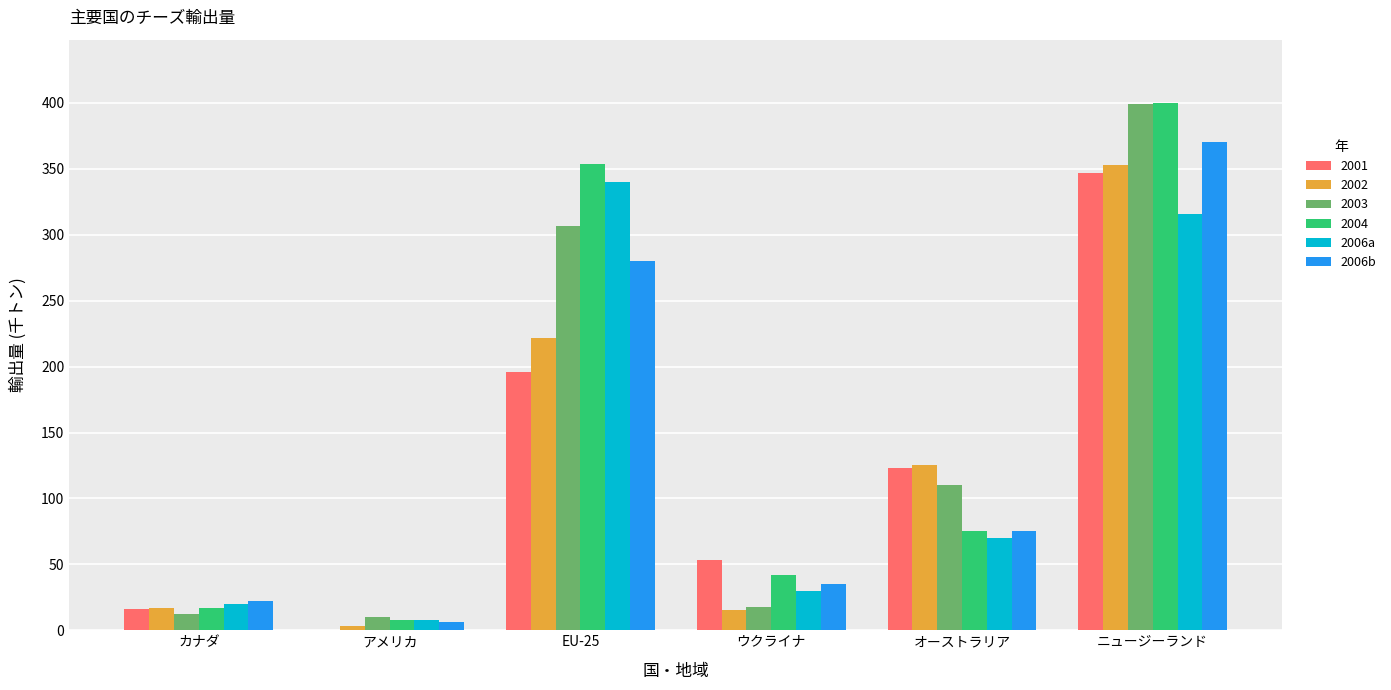

How many groups of bars are there?

6